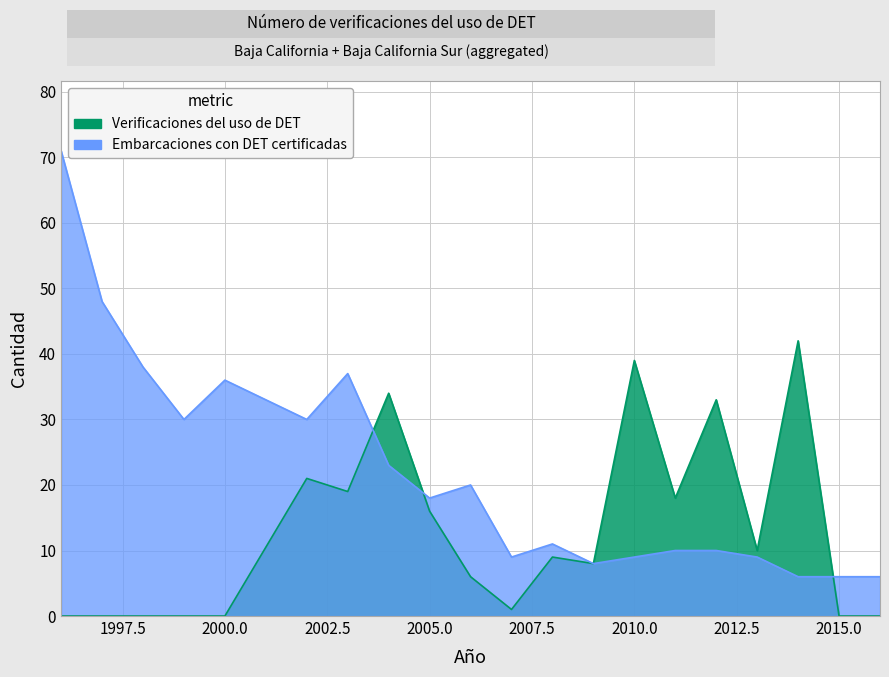

Which series has the widest spread of values?

Embarcaciones con DET certificadas